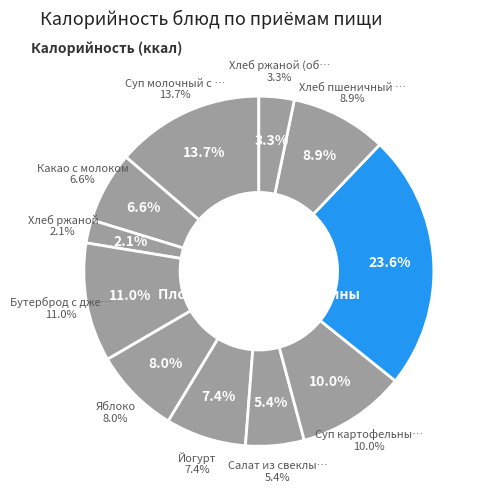

The Йогурт slice represents 7% of the pie. True or false?

True